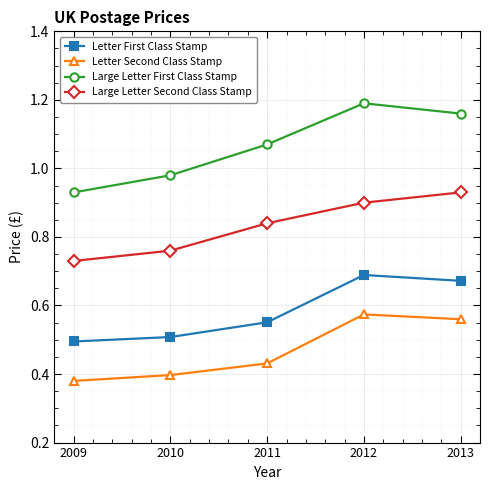

The value of Letter First Class Stamp at 2010 is 0.1. True or false?

False